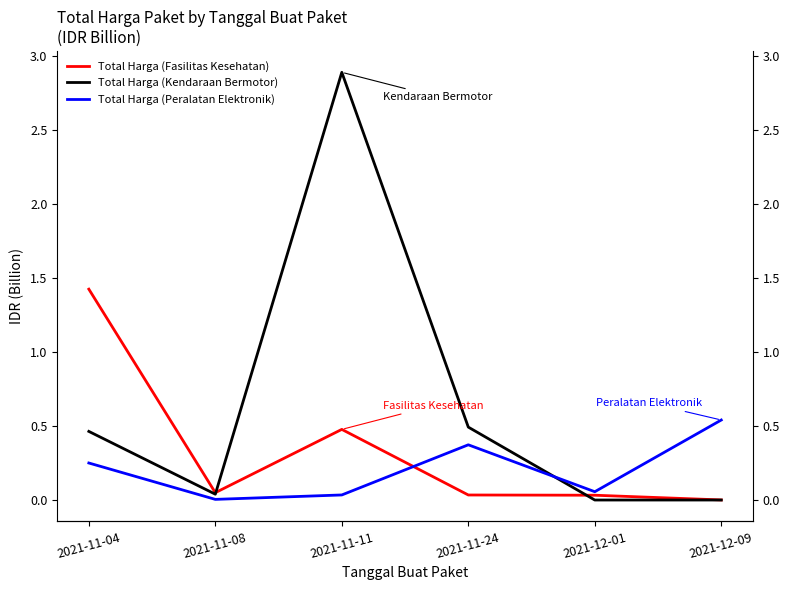

Between 2021-11-04 and 2021-11-24, which is larger?

2021-11-04